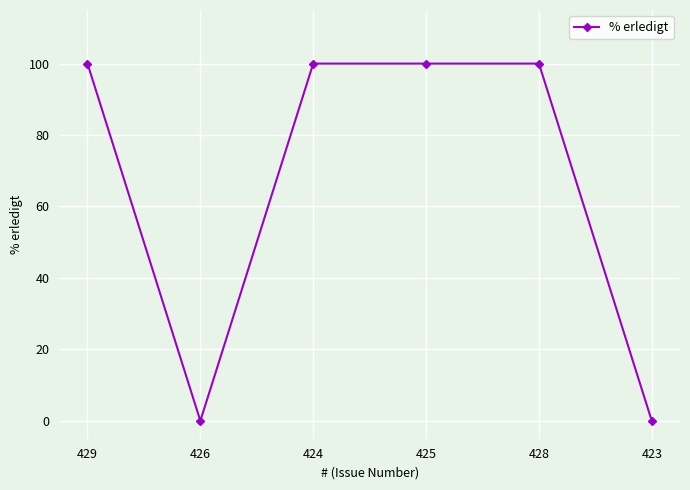

How many lines are shown in the chart?

1